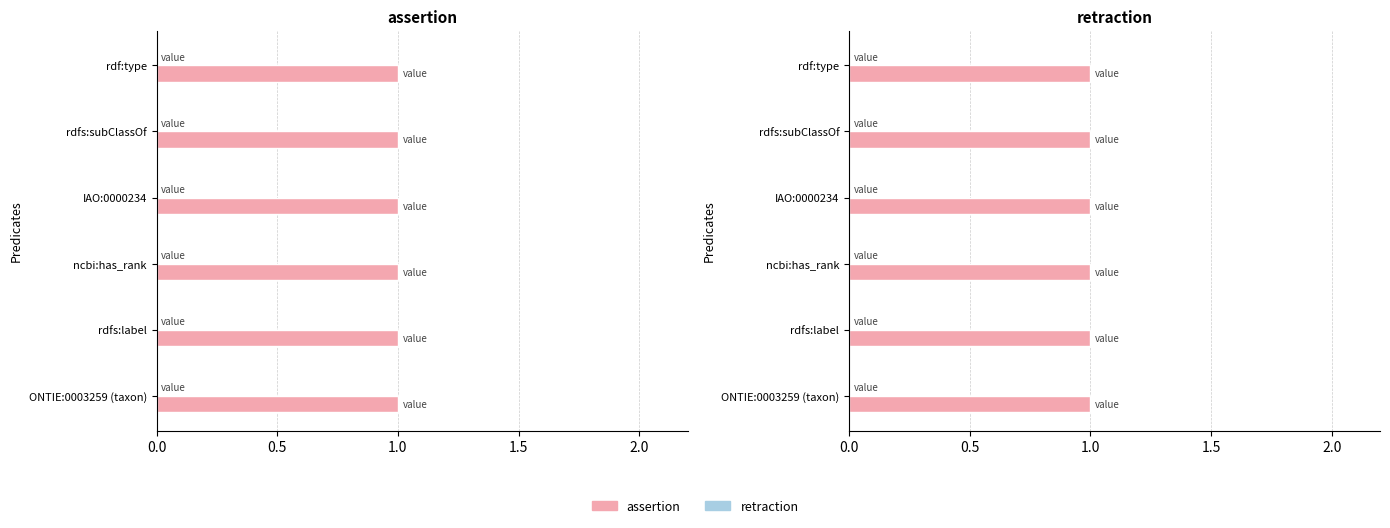

At which category is the sum across all series the highest?

ONTIE:0003259 (taxon)